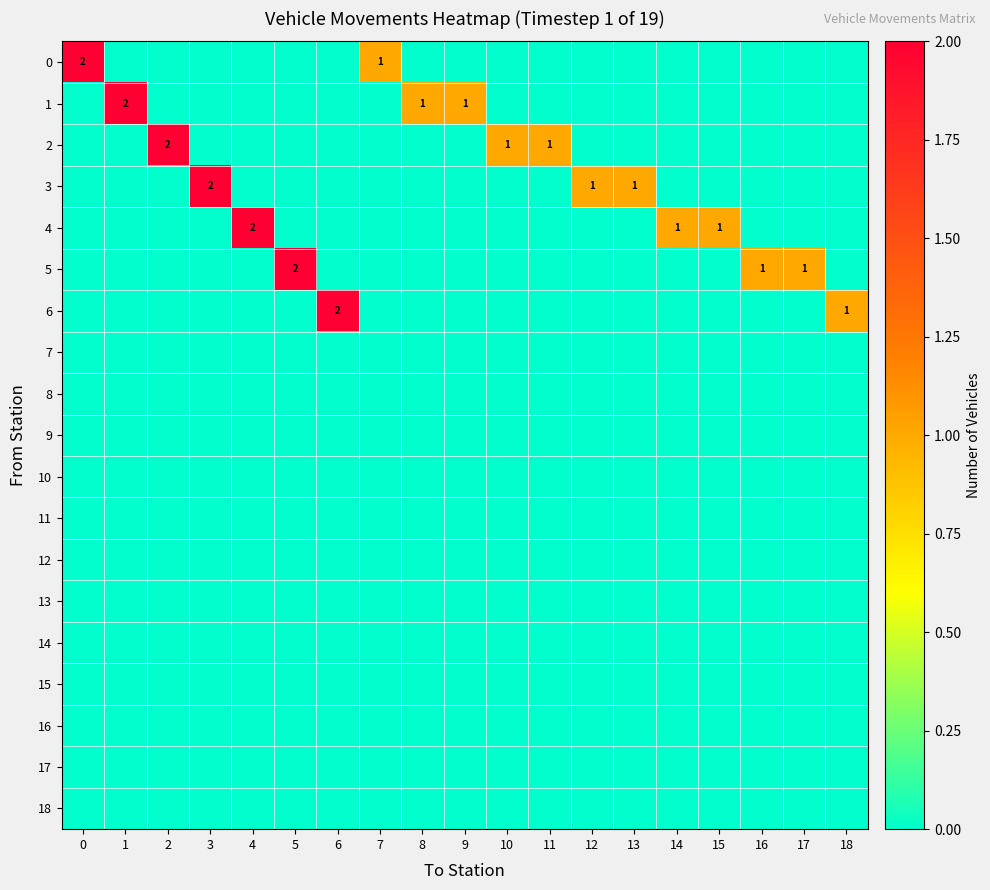

How many categories are shown in the chart?

19